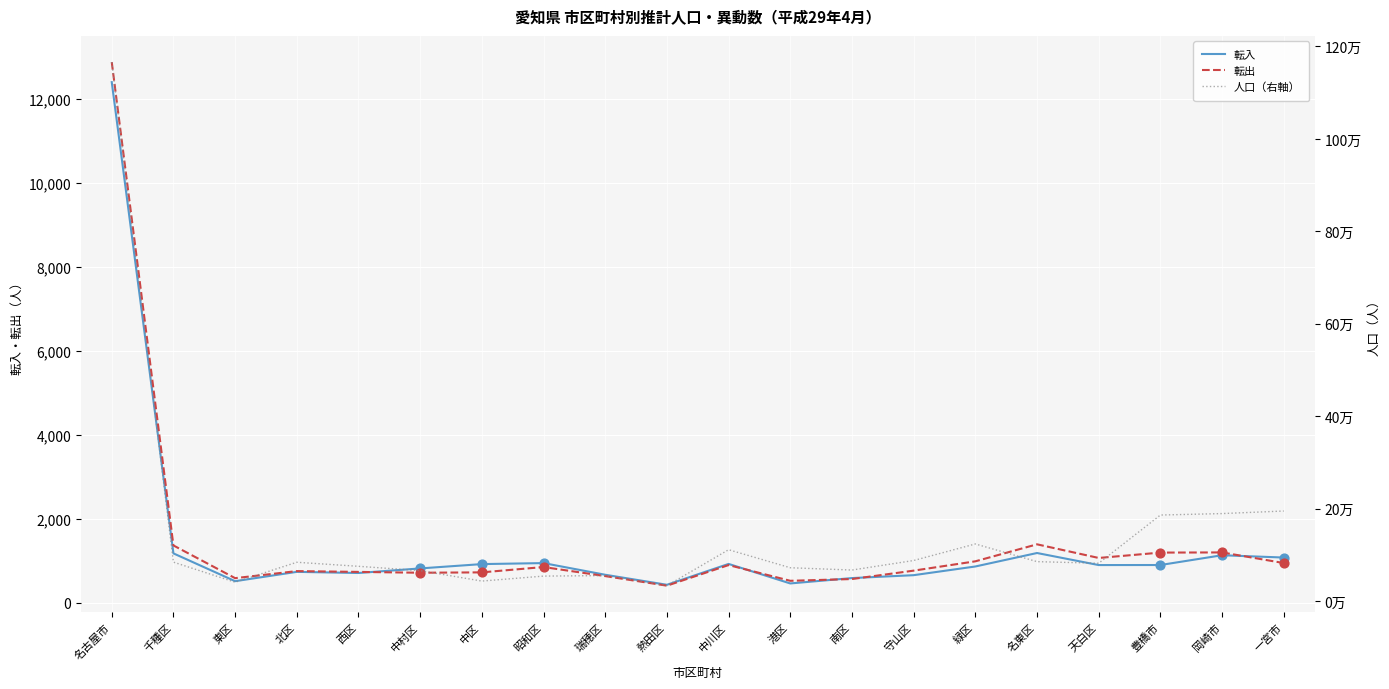

Which series has the largest total across all categories?

人口